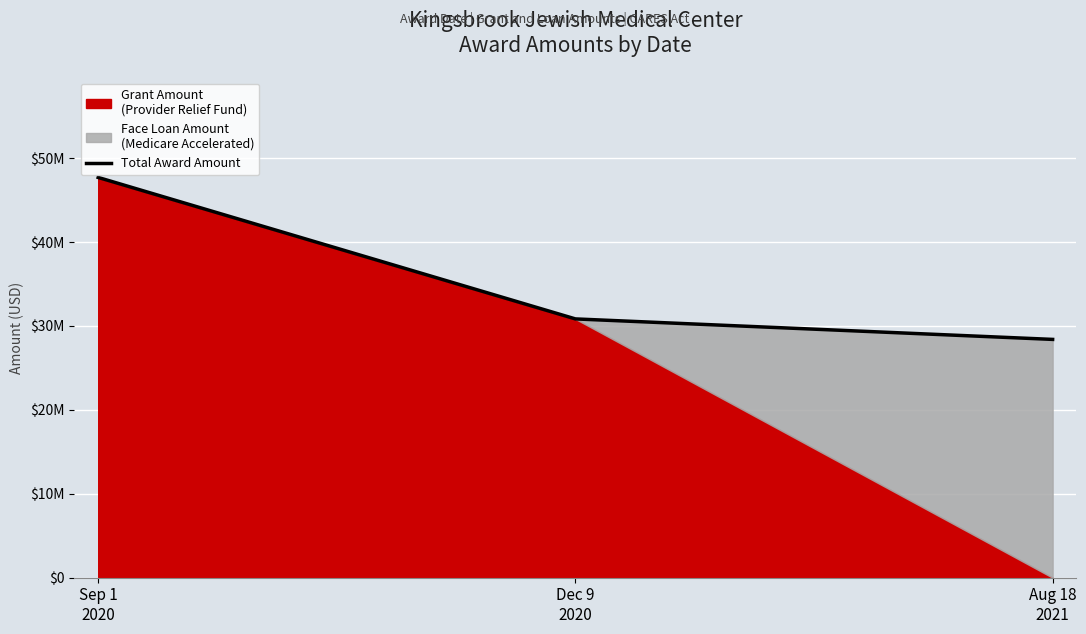

What position from the left is Dec 9
2020?

2